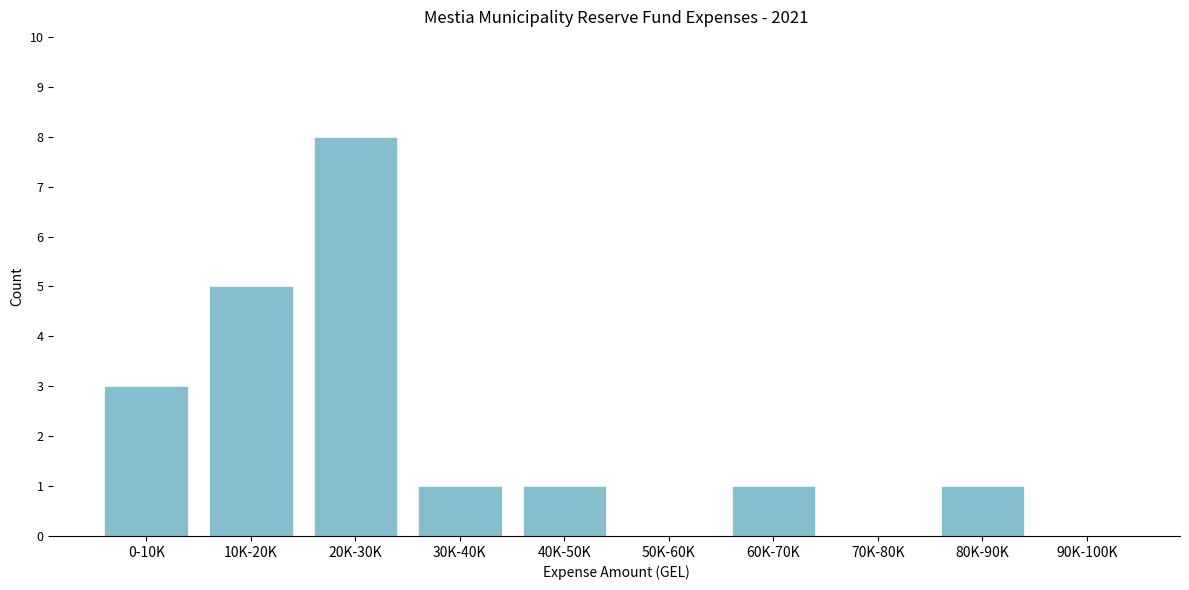

Reading right to left, what are all the values shown in this chart?

90K-100K=0	80K-90K=1	70K-80K=0	60K-70K=1	50K-60K=0	40K-50K=1	30K-40K=1	20K-30K=8	10K-20K=5	0-10K=3